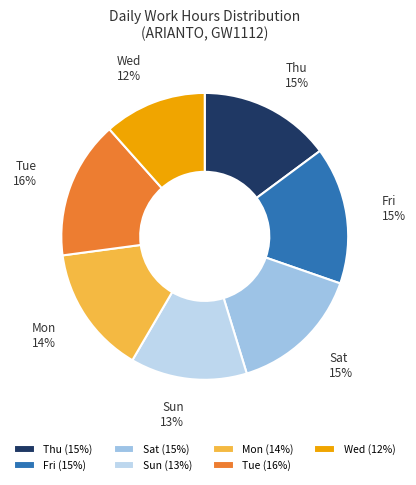

How many slices are in this pie chart?

7